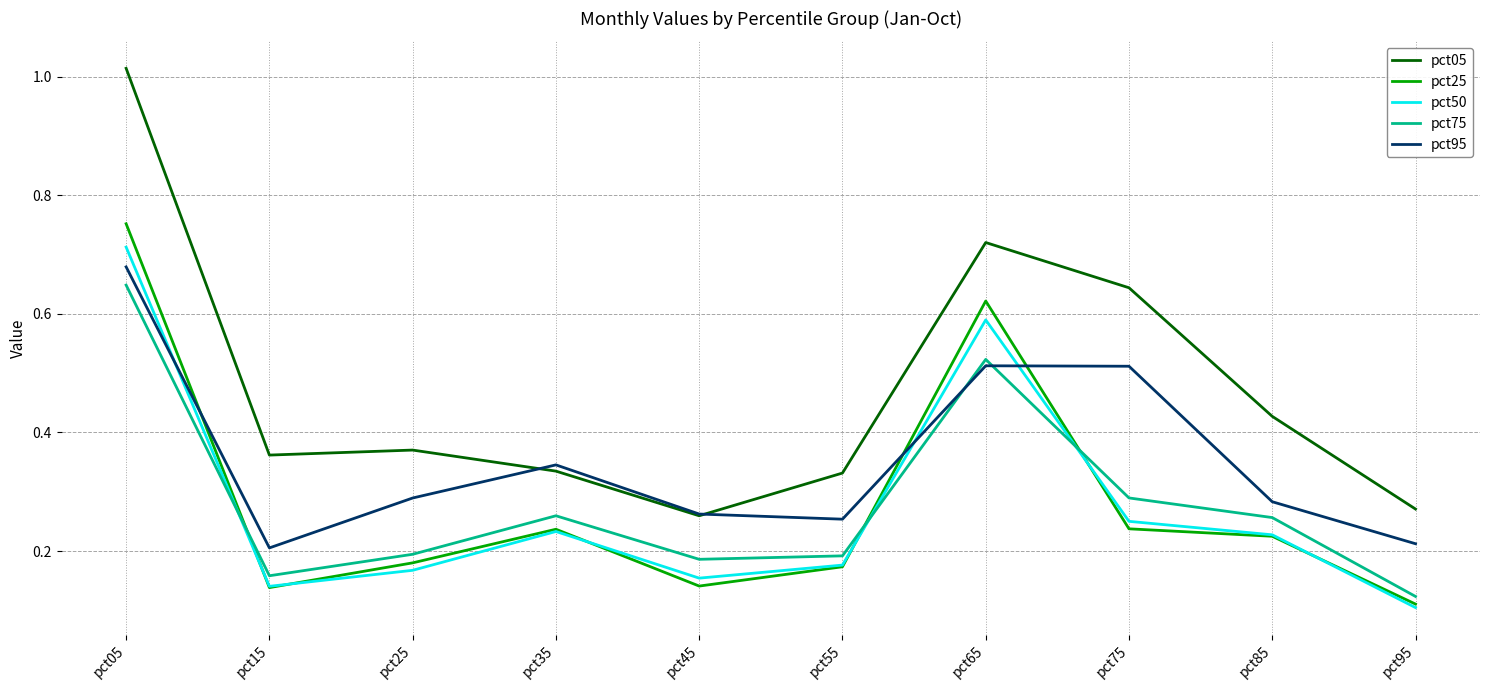

How many lines are shown in the chart?

5